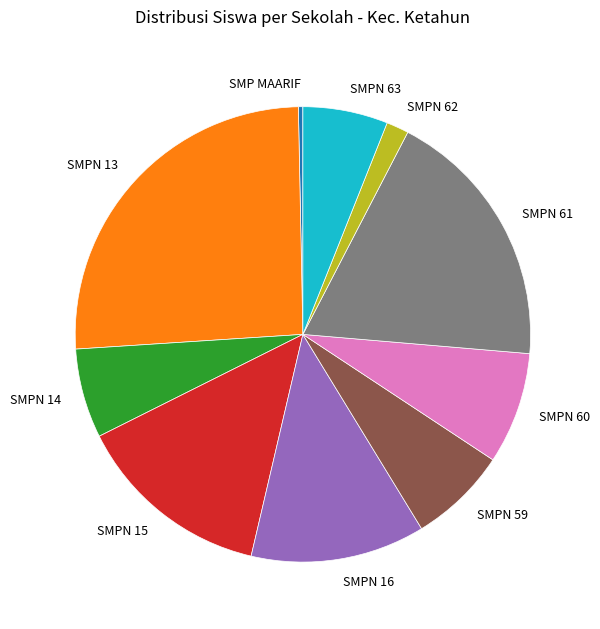

Which has a higher value, SMPN 13 or SMPN 14?

SMPN 13